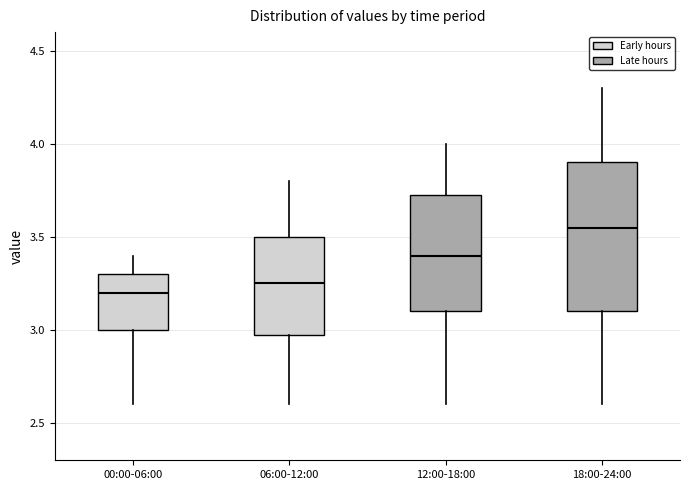

Which box is the tallest, from its lower edge to its upper edge?

18:00-24:00